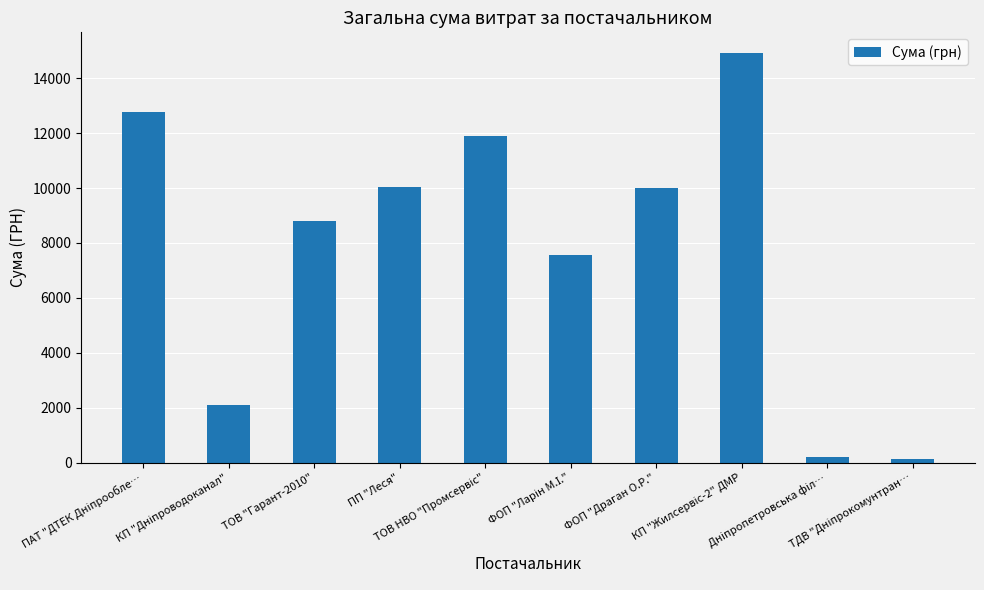

What is the greatest value displayed?

14923.7